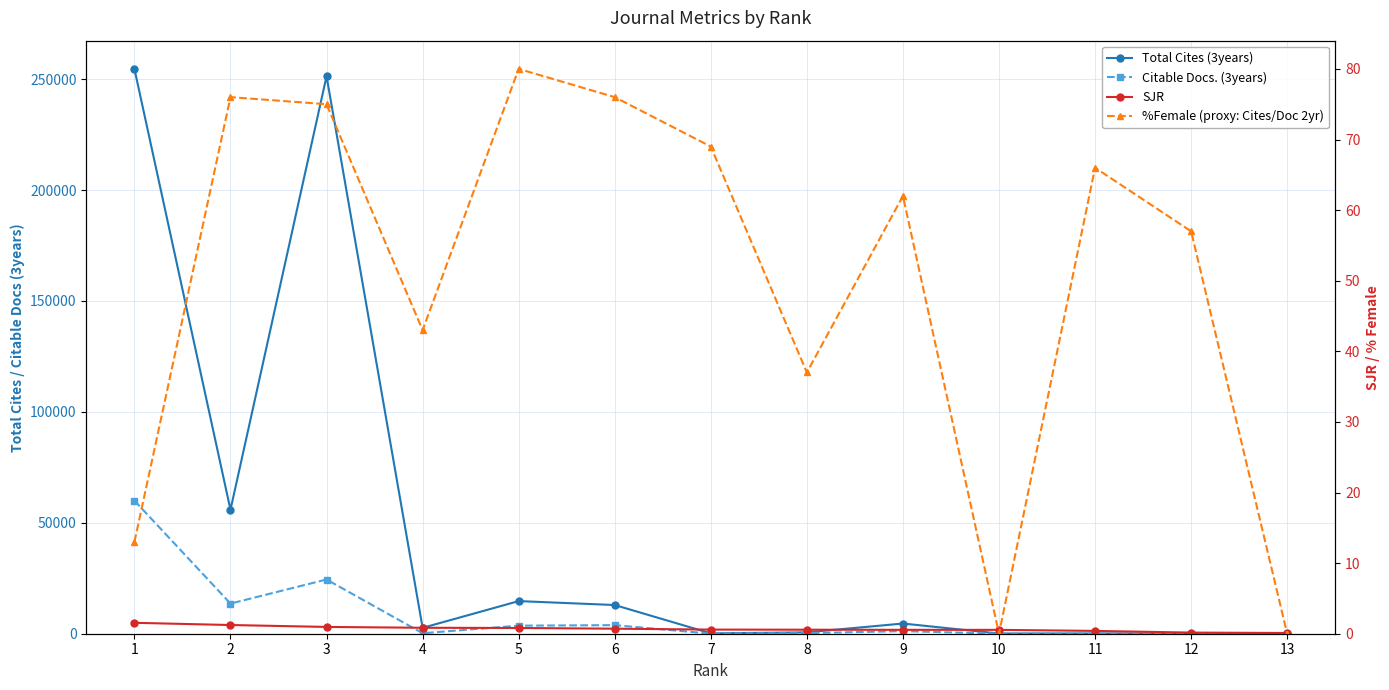

Between 6 and 11, which series saw the biggest shift?

Total Cites (3years)